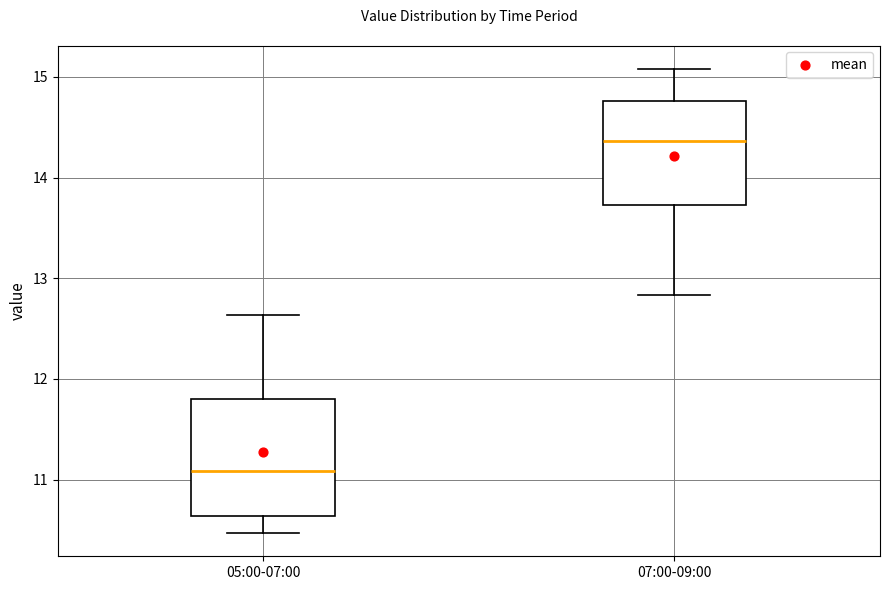

Which box's median line is the lowest?

05:00-07:00